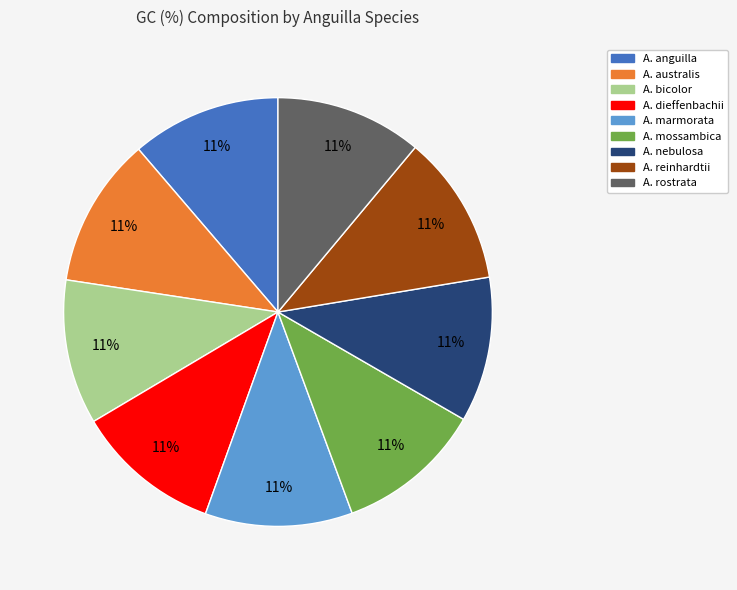

What percentage is the A. anguilla slice, to the nearest percent?

11%